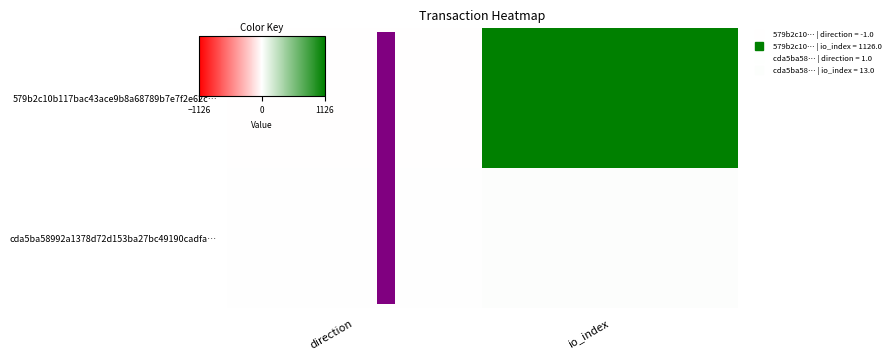

Reading left to right, what are all the values shown in this chart?

579b2c10b117bac43ace9b8a68789b7e7f2e62c…: direction=-1	io_index=1126
cda5ba58992a1378d72d153ba27bc49190cadfa…: direction=1	io_index=13